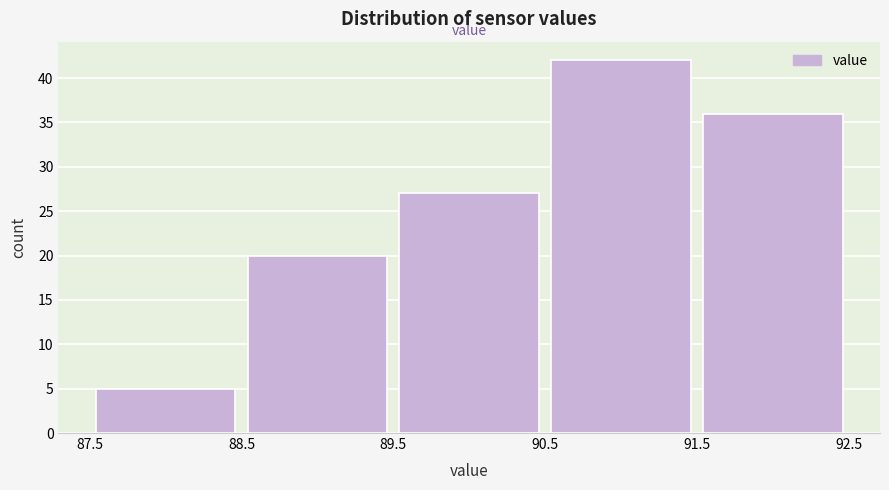

Reading left to right, transcribe this chart: for each bar, give the range it covers on the x-axis and its height. The values are not printed on the chart, so give them approximately, as read against the axis.

87.5 to 88.5: 5
88.5 to 89.5: 20
89.5 to 90.5: 27
90.5 to 91.5: 42
91.5 to 92.5: 36